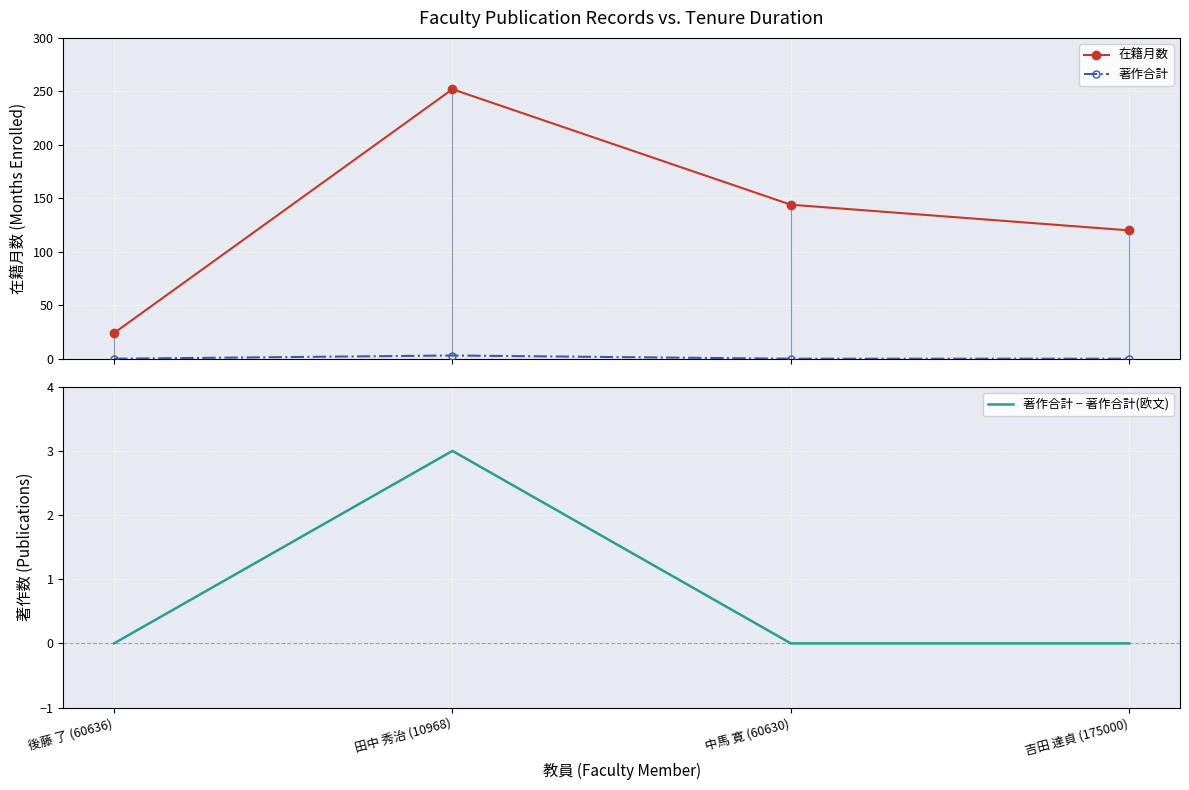

The value of 著作合計 − 著作合計(欧文) at 田中 秀治 (10968) is 5. True or false?

False